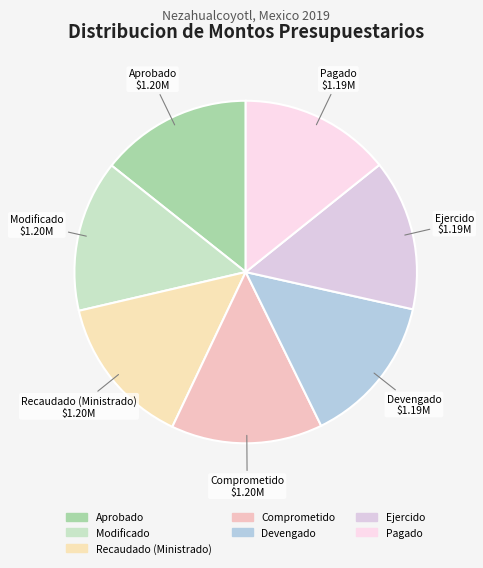

Do Modificado and Pagado together represent more than half of the pie?

No